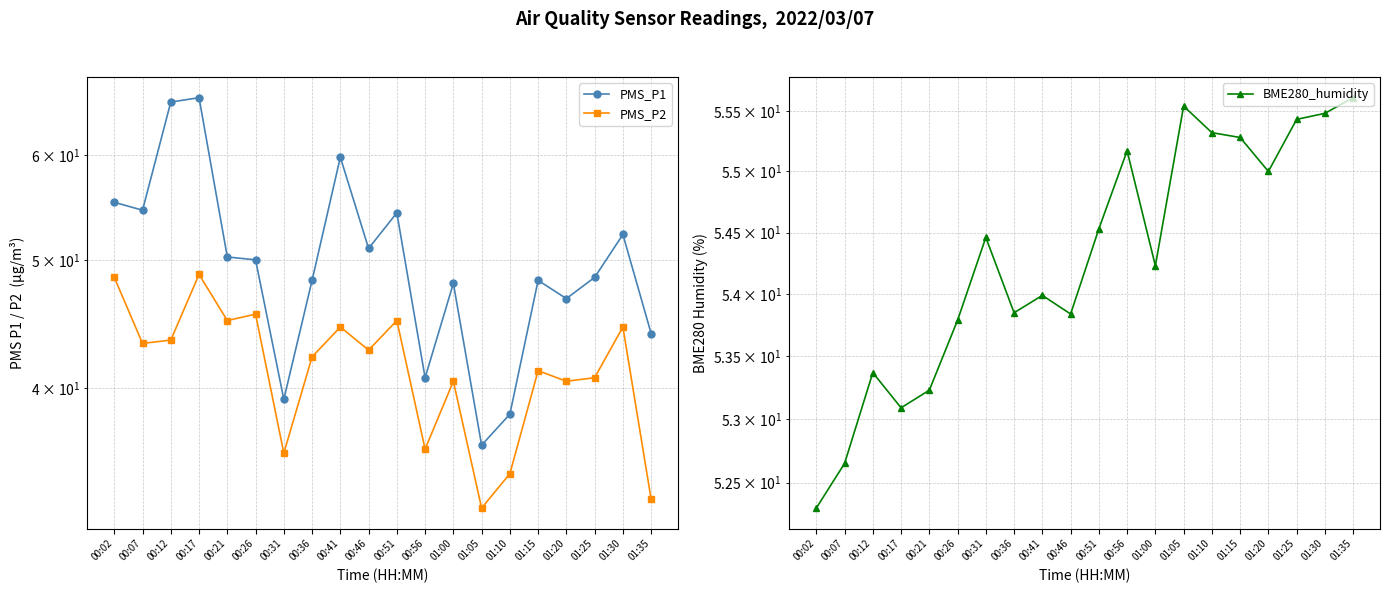

In BME280_humidity, how many points are higher than both neighbors (excluding endpoints)?

5